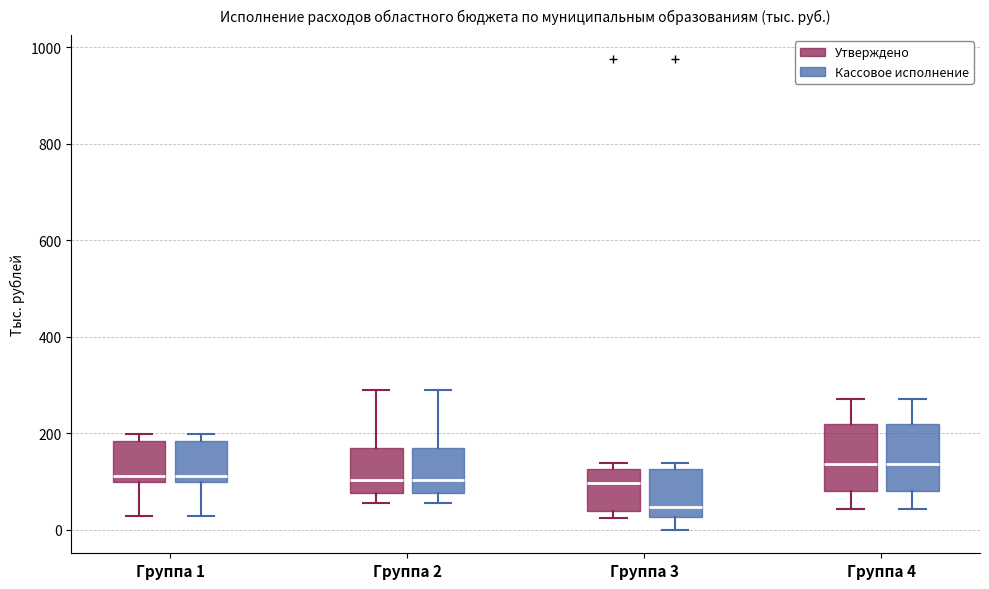

Reading left to right, transcribe this box plot: for each box, give where its median line is, the range the box spans, and where its two whiskers end, as read against the y-axis. The values are not printed on the chart, so give them approximately, as read against the axis.

Группа 1 (Утверждено): median 120, box 100 to 180, whiskers 20 to 200
Группа 1 (Кассовое исполнение): median 120, box 100 to 180, whiskers 20 to 200
Группа 2 (Утверждено): median 100, box 80 to 160, whiskers 60 to 280
Группа 2 (Кассовое исполнение): median 100, box 80 to 160, whiskers 60 to 280
Группа 3 (Утверждено): median 100, box 40 to 120, whiskers 20 to 140
Группа 3 (Кассовое исполнение): median 40, box 20 to 120, whiskers 0 to 140
Группа 4 (Утверждено): median 140, box 80 to 220, whiskers 40 to 280
Группа 4 (Кассовое исполнение): median 140, box 80 to 220, whiskers 40 to 280